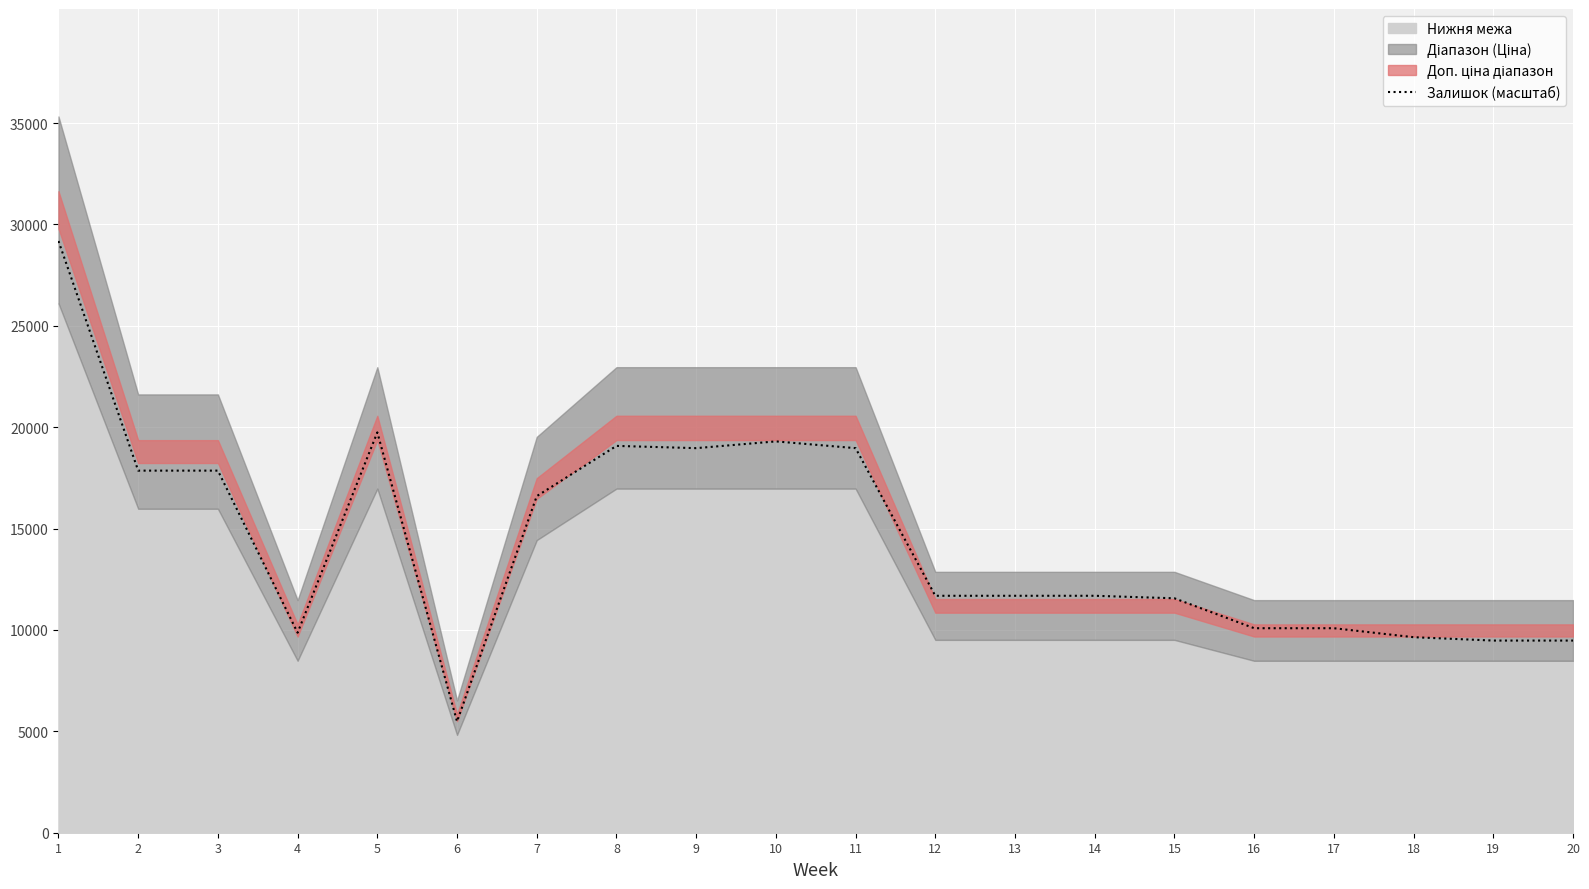

Between 9 and 5, which is larger?

5